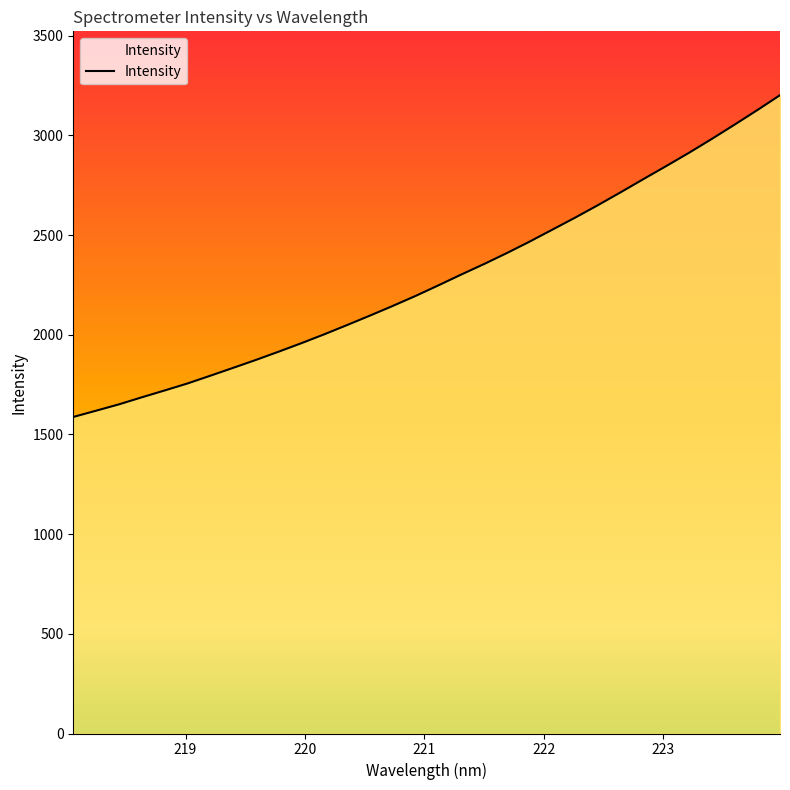

What is the difference between the maximum and minimum values?

1614.2